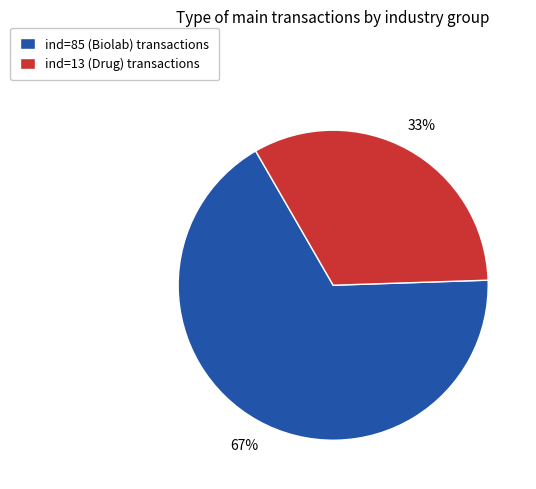

True or false: ind=85 (Biolab) transactions accounts for 67% of the total.

True